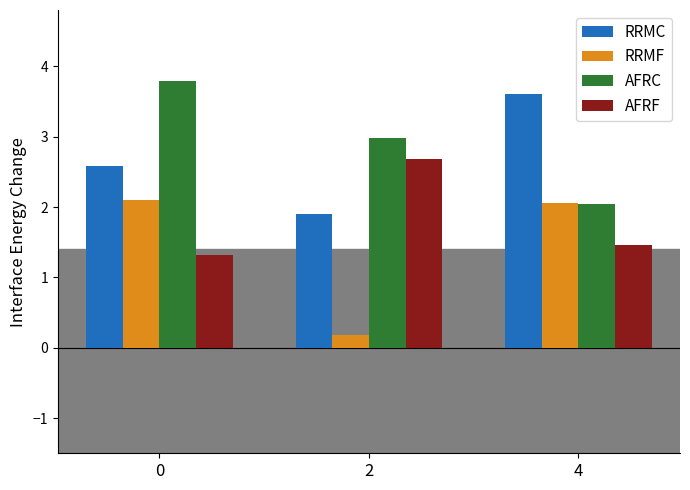

What is the approximate value of RRMC at 4?

3.6